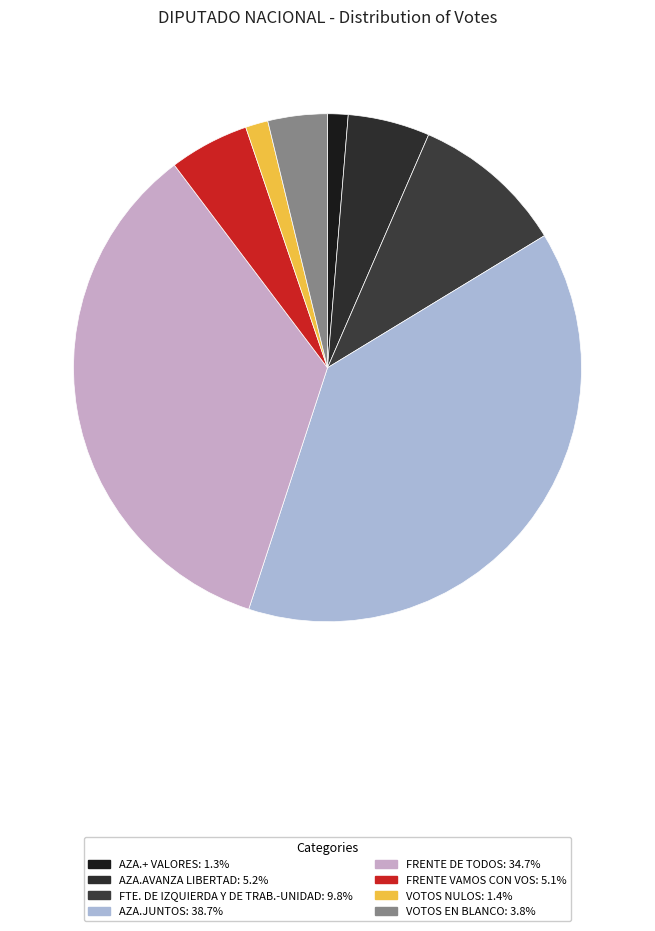

Which slice is the smallest?

AZA.+ VALORES